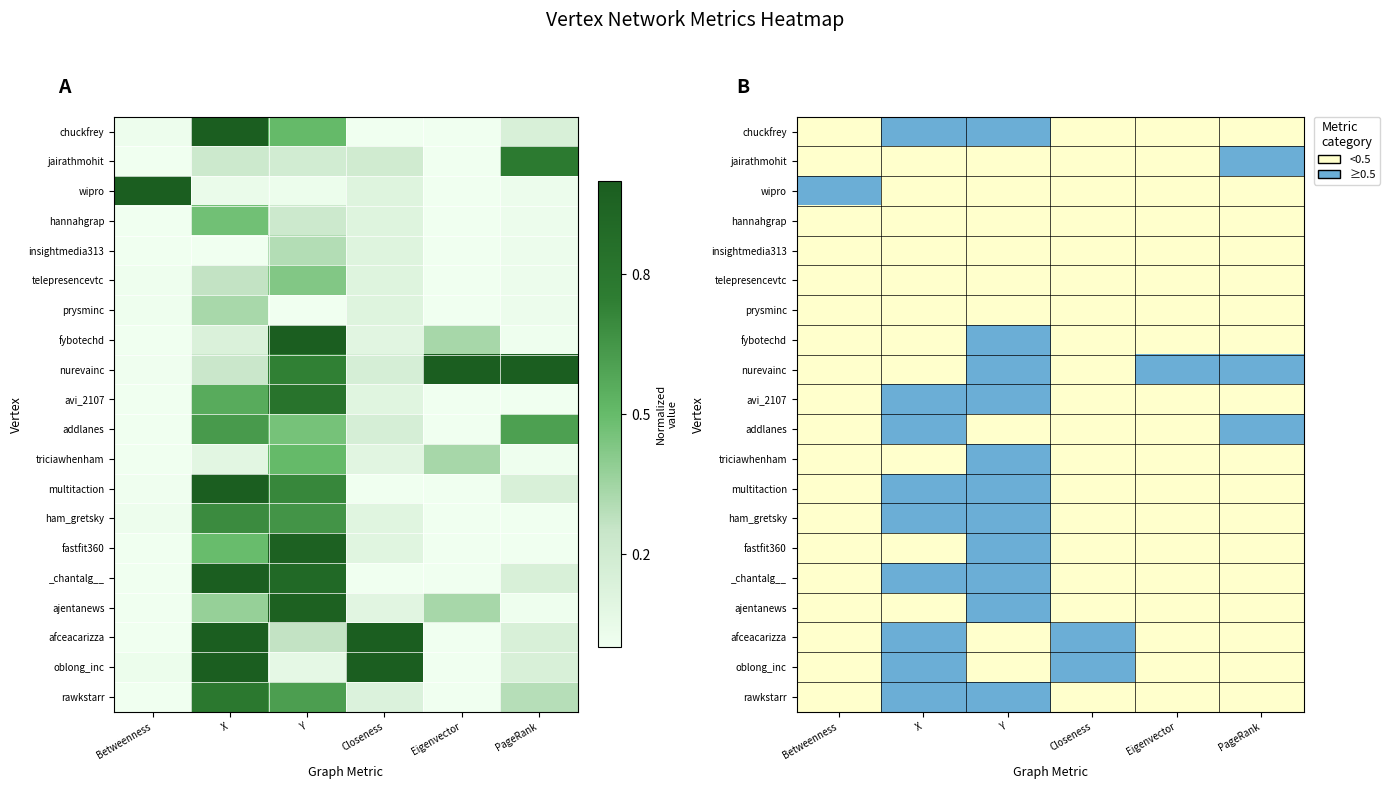

Between X and Y, which is larger?

X